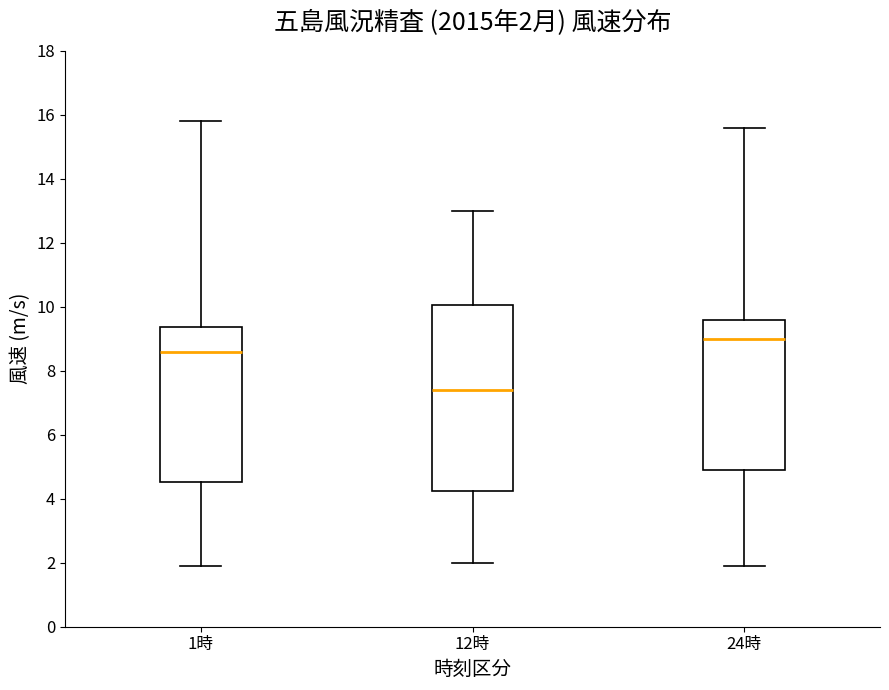

Which box has the lowest median line?

12時